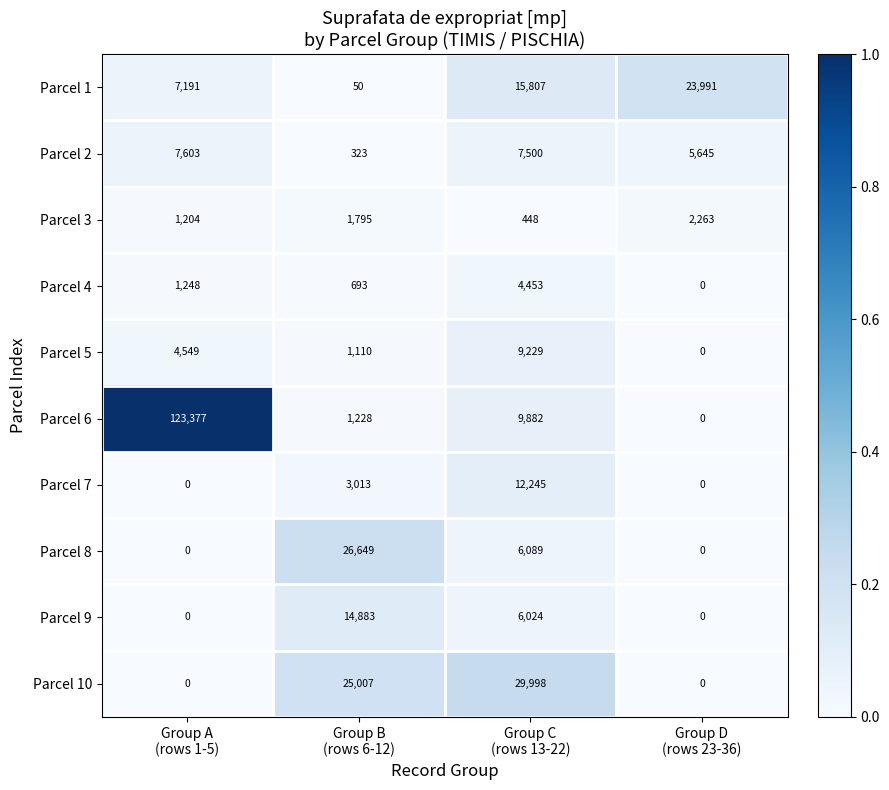

What is the difference between the second highest and second lowest values in the Parcel 3 series?

591